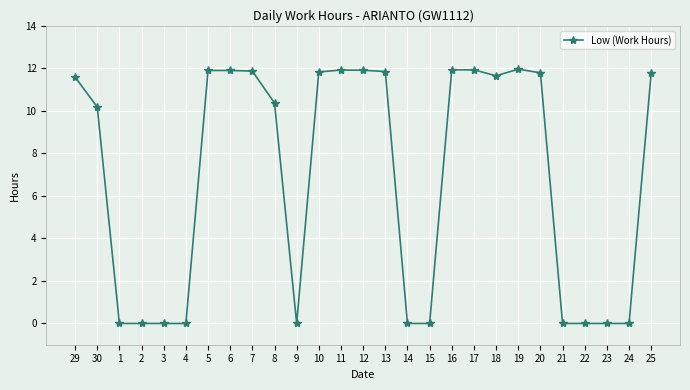

Is it true that the value at 2 is 0.0?

True